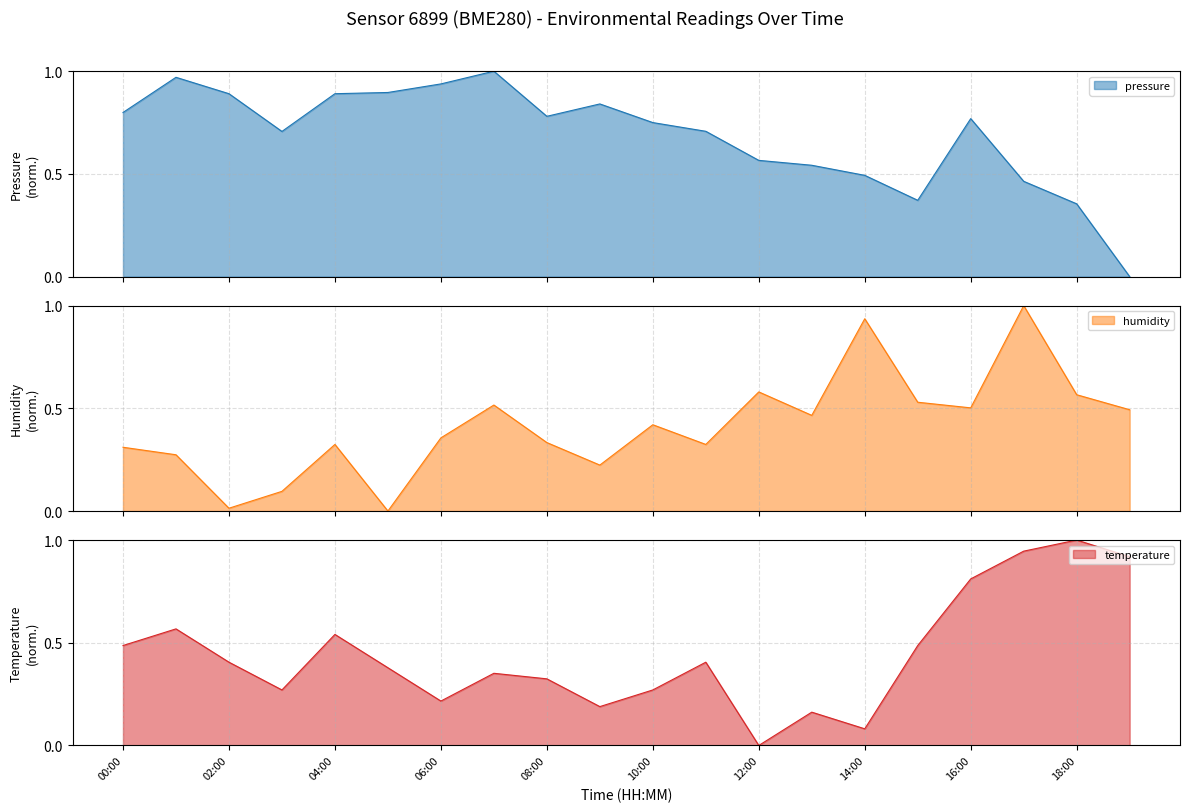

What is the label of the 10th point from the left?

09:00